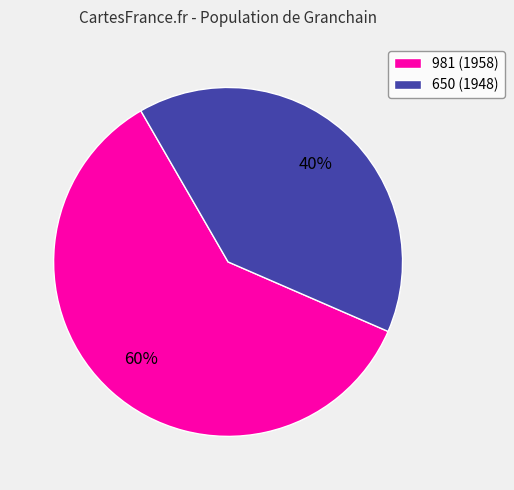

What is the smallest slice in the pie chart?

650